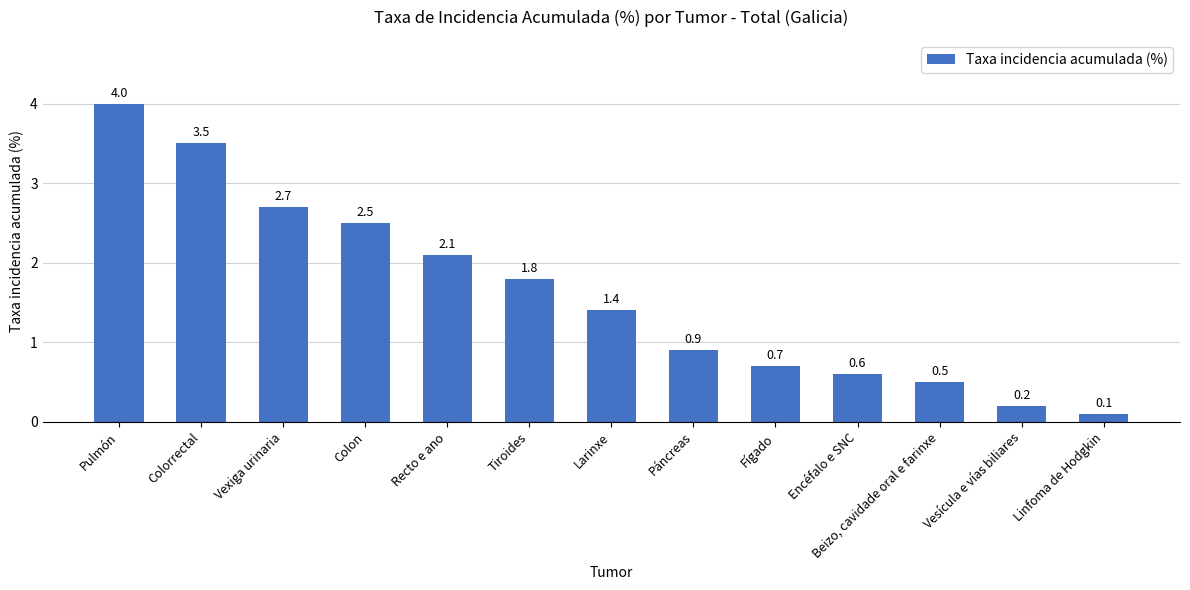

Which category has the lowest value across all series?

Linfoma de Hodgkin